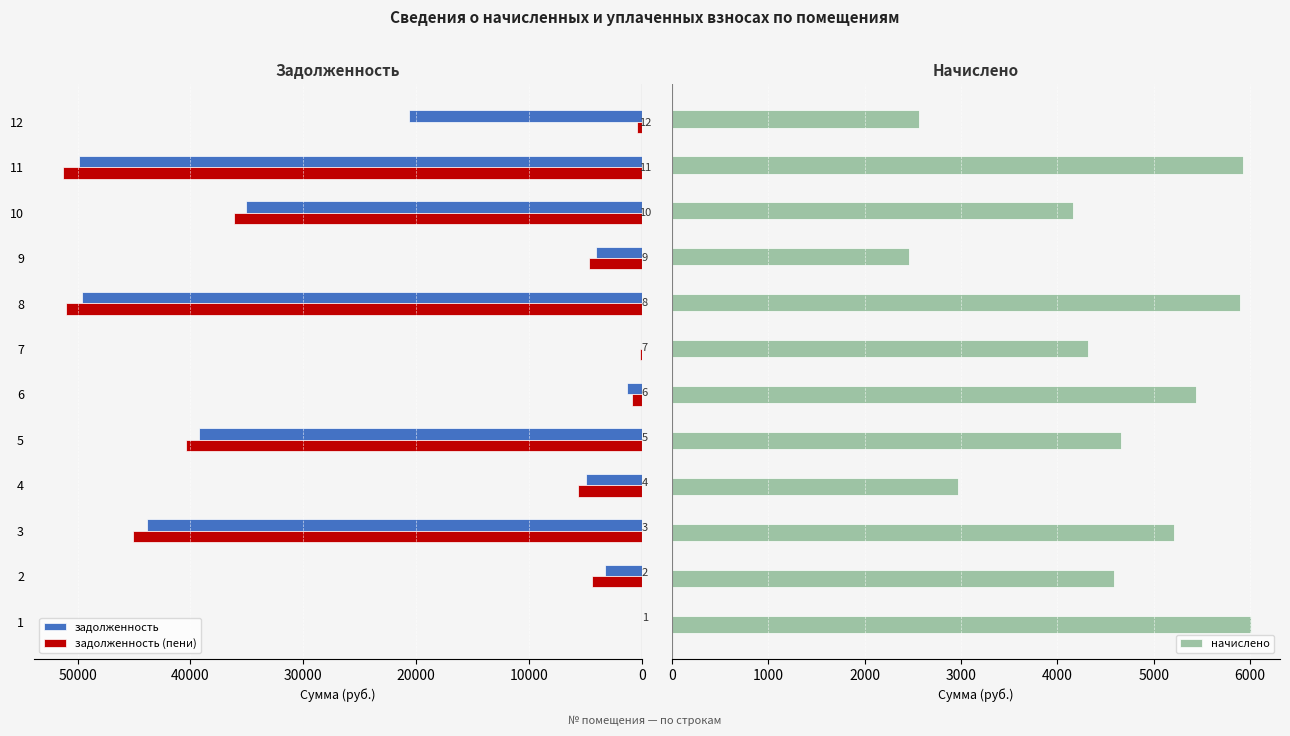

Reading left to right, list all the values displayed in this chart.

задолженность: 0.3	3263.1	43821.2	4906.9	39197.5	1304.4	0.0	49591.9	4059.9	35065.0	49842.2	20602.6
задолженность (пени): 0.3	4410.7	45123.2	5649.1	40361.9	864.1	143.8	51065.0	4675.5	36106.6	51322.8	427.3
начислено: 6010.0	4590.5	5208.0	2968.6	4657.4	5438.6	4315.2	5892.5	2462.6	4166.4	5922.2	2566.8